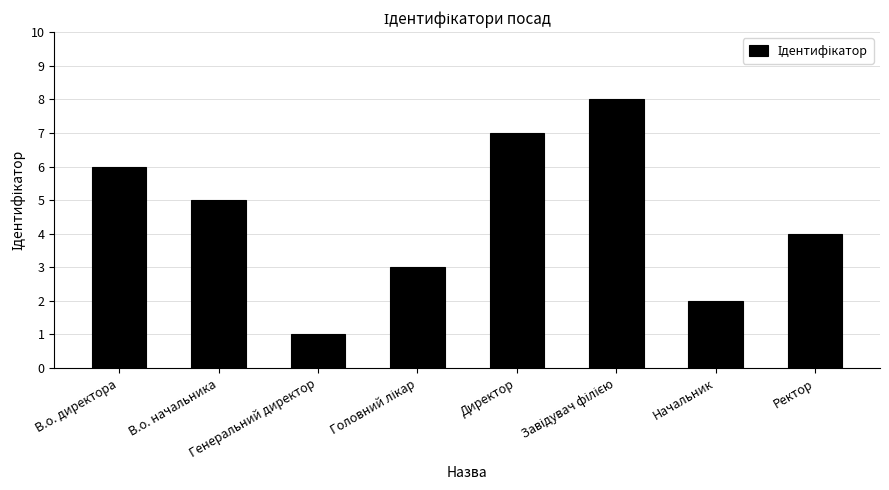

Are the bars grouped side by side (vs. stacked)?

No